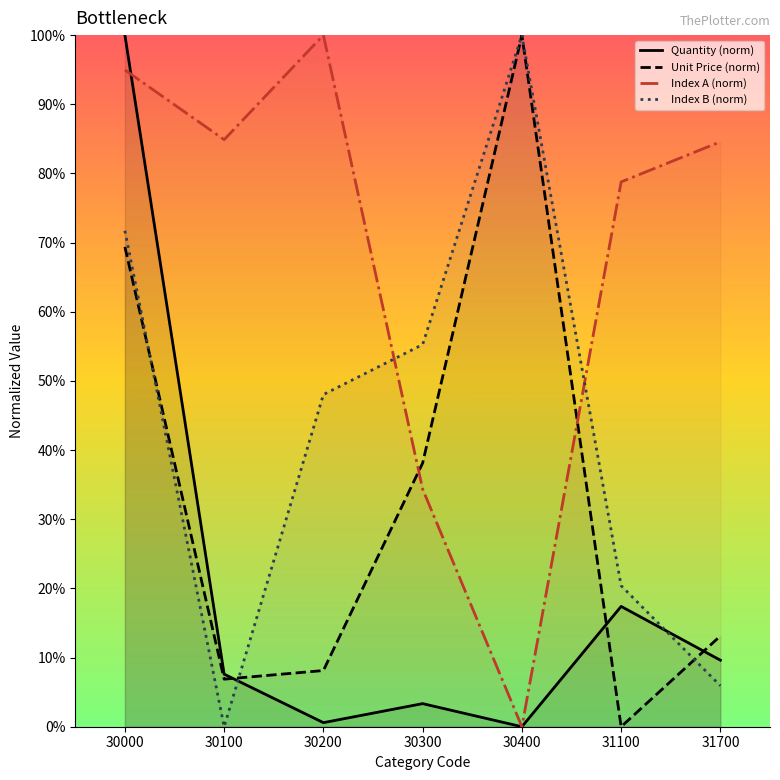

What is the difference between the Index B (norm) values at 30100 and 30200?

48.0